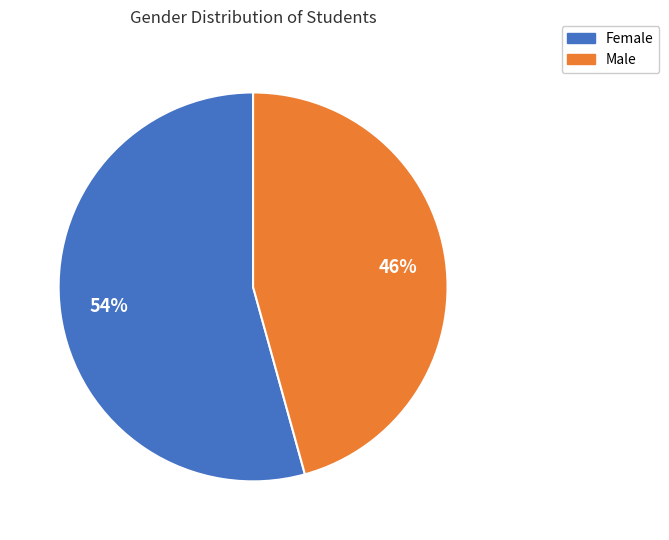

Rank the categories by value from lowest to highest.

Male, Female